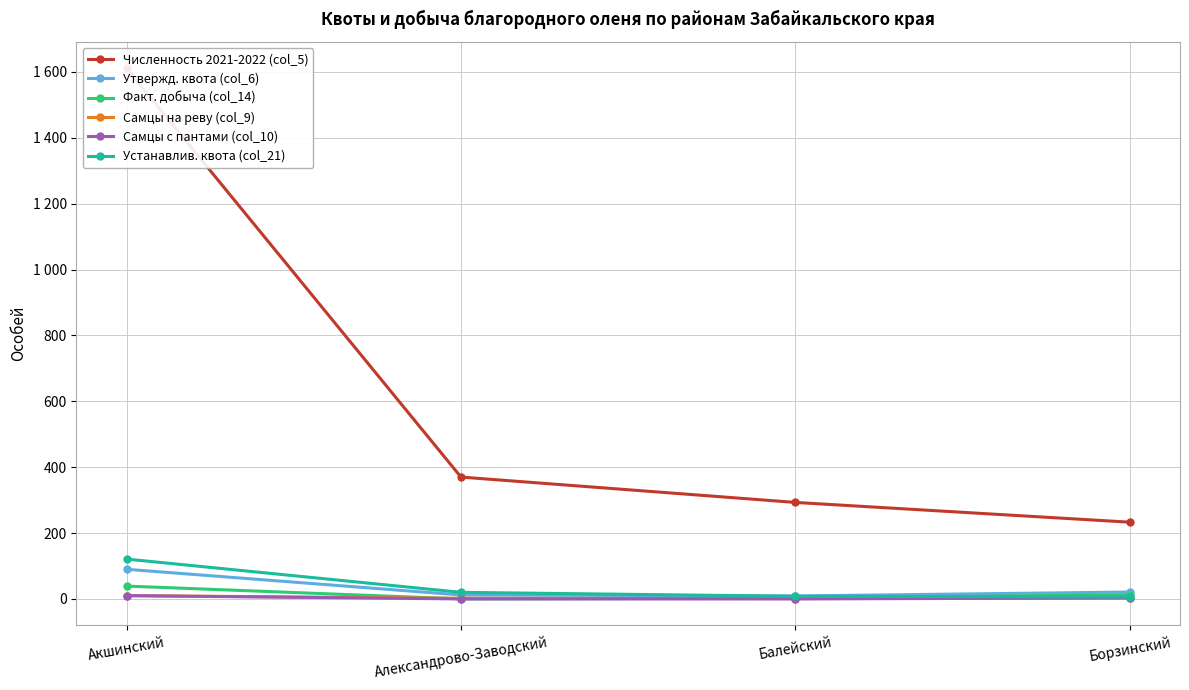

How many categories are shown in the chart?

4